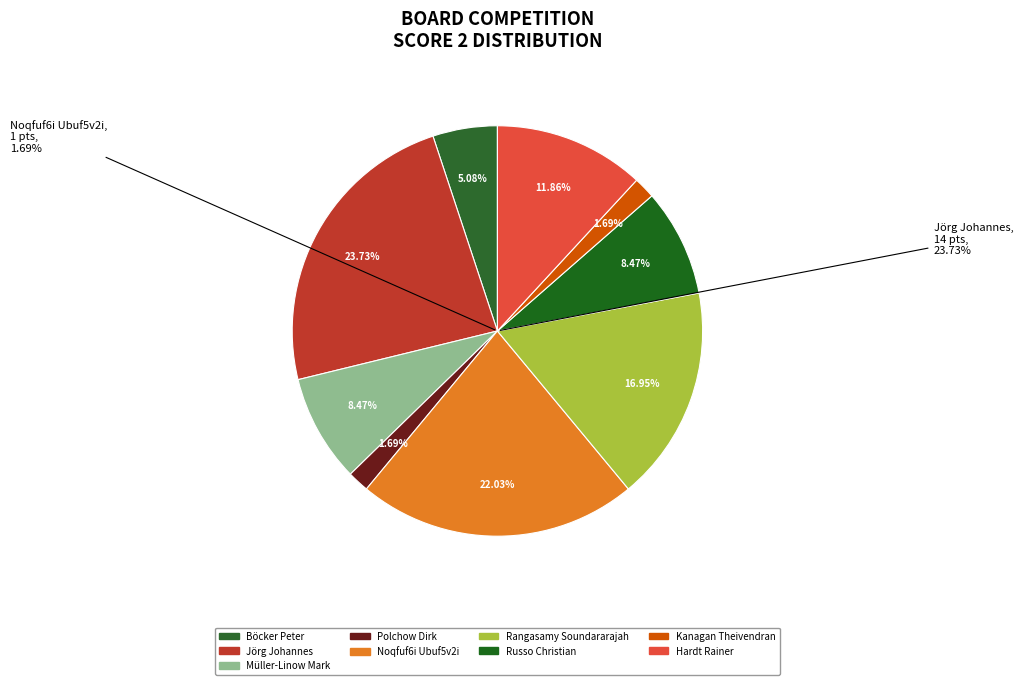

What percentage is NOT represented by Noqfuf6i Ubuf5v2i?

78.0%